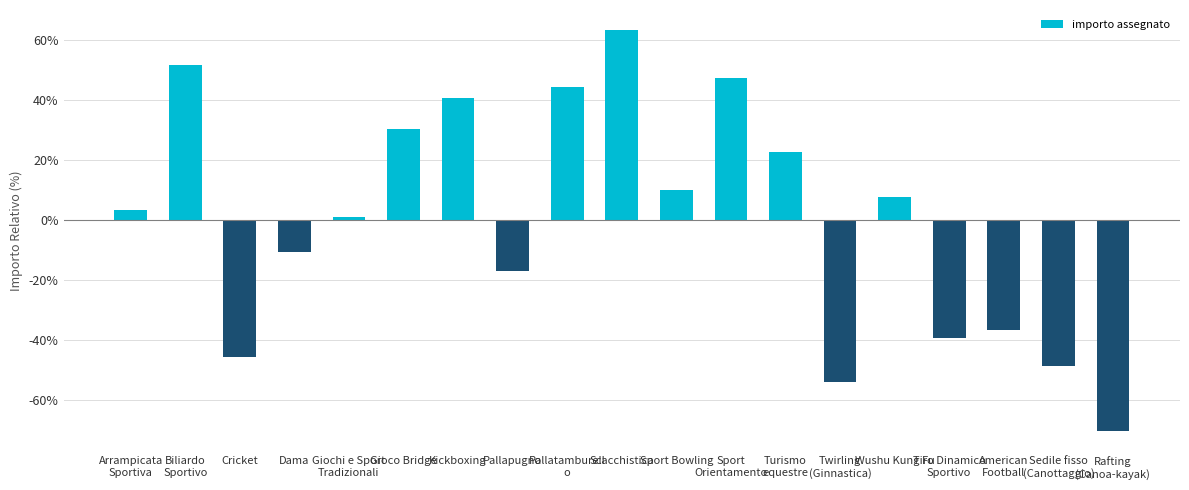

What is the change in value from Biliardo
Sportivo to Wushu Kung Fu?

-44.2